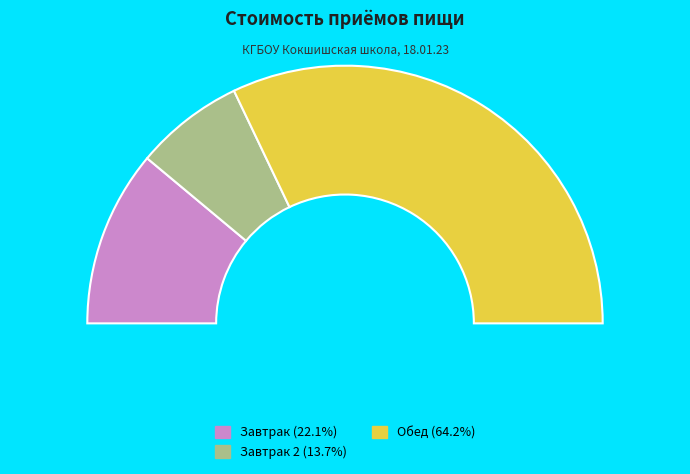

Count the number of slices in the pie.

3